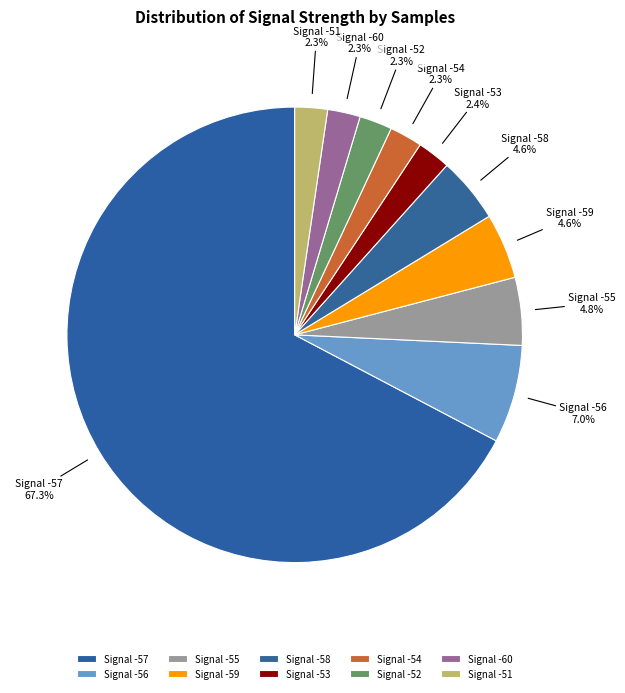

Which category has the biggest portion of the pie?

Signal -57